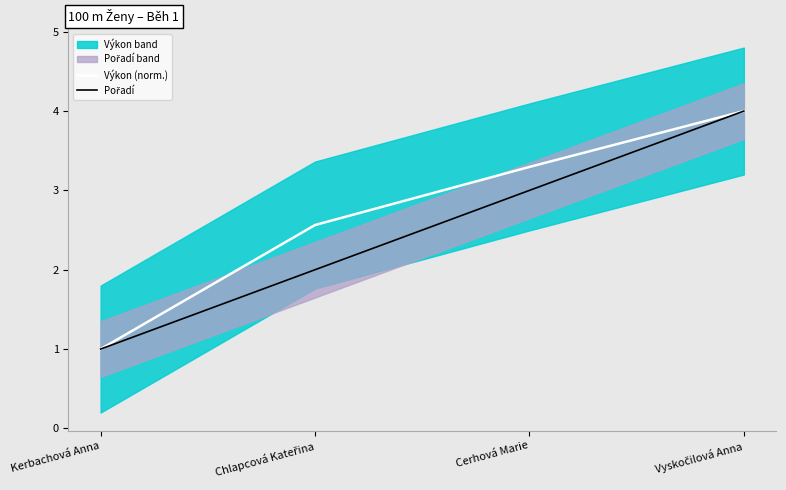

List the labels in order of Pořadí value, smallest first.

Kerbachová Anna, Chlapcová Kateřina, Cerhová Marie, Vyskočilová Anna